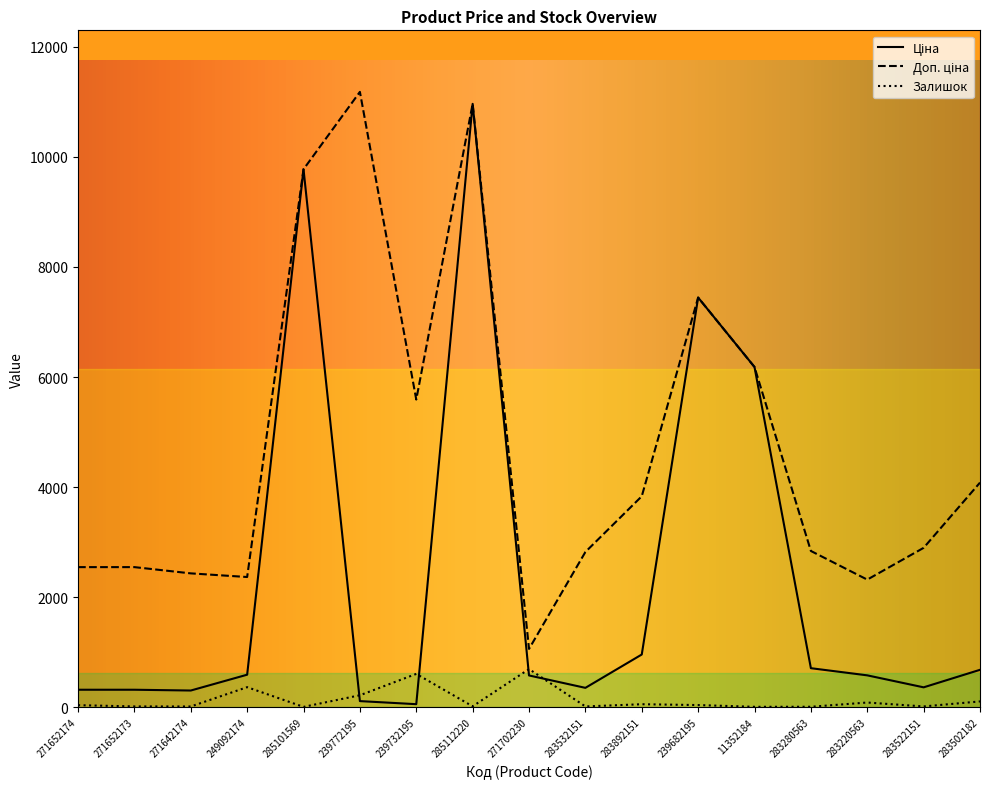

Which series changed the most between 285101569 and 283522151?

Ціна